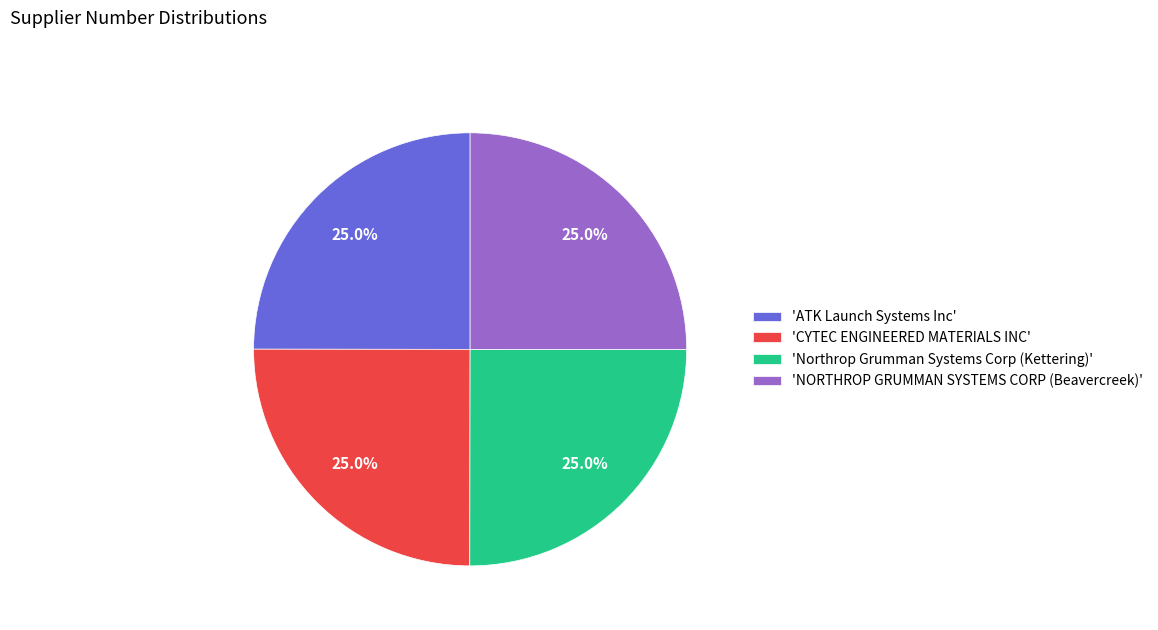

Is there a majority slice in this chart?

No